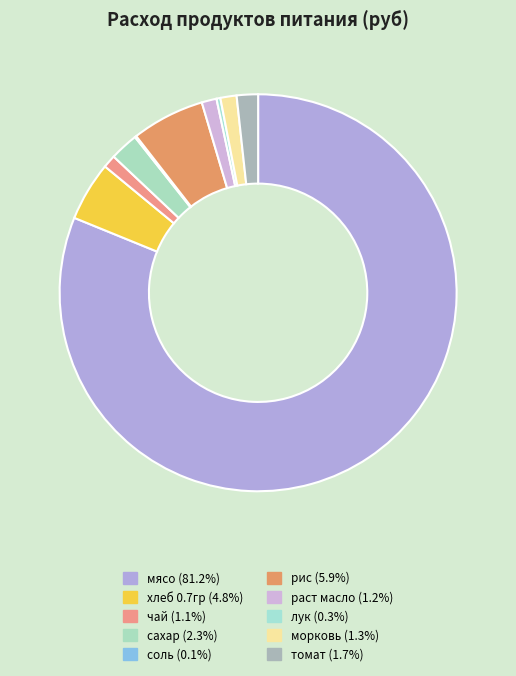

Does any single category account for the majority?

Yes